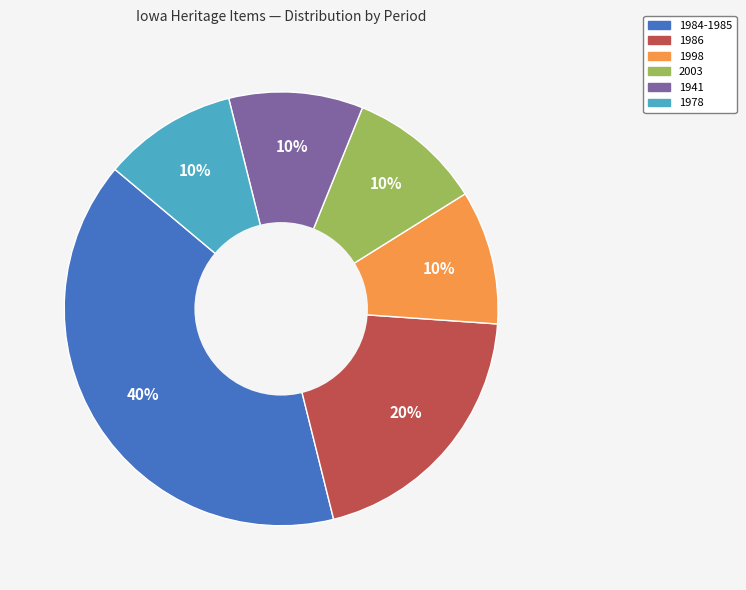

Does any single category account for the majority?

No